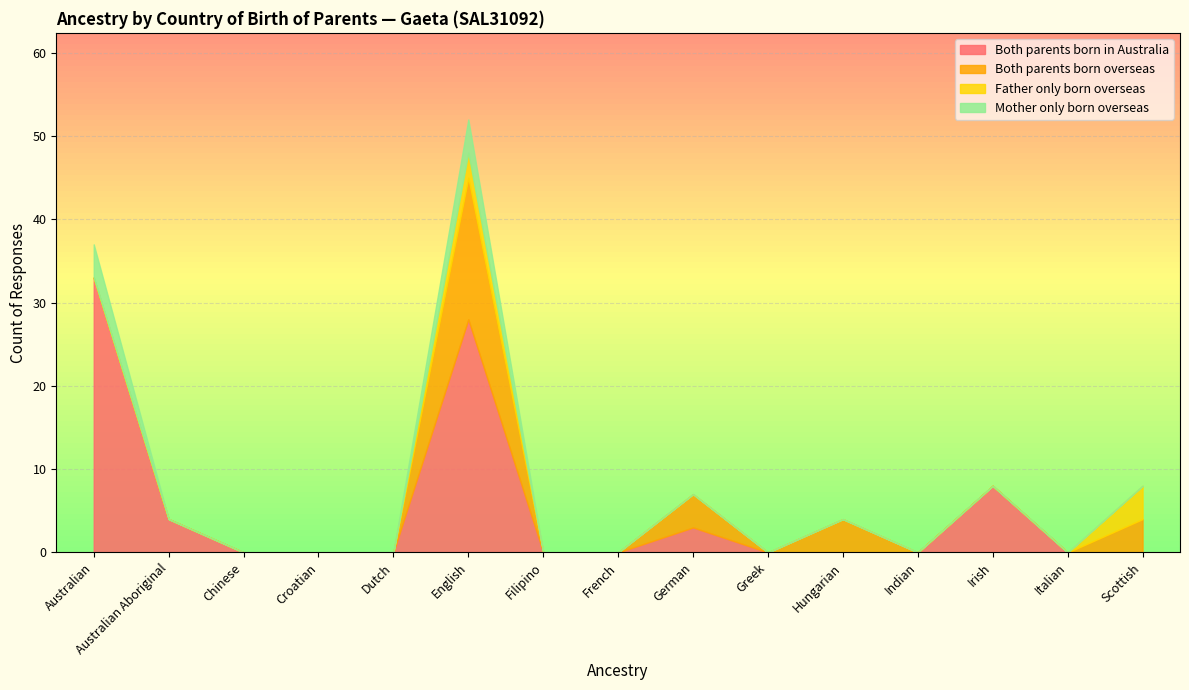

At which category is the sum across all series the highest?

English